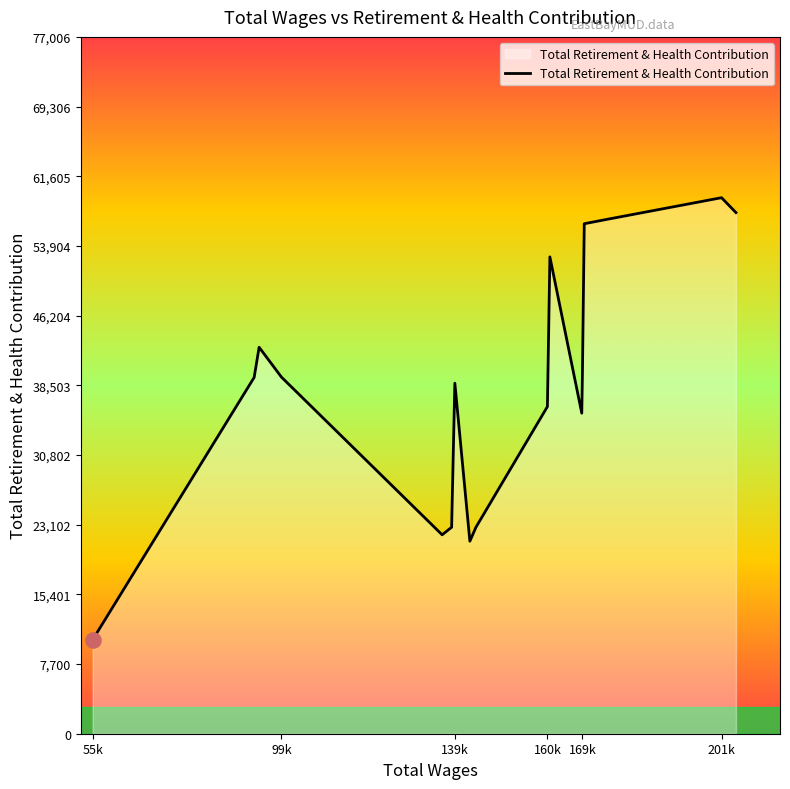

What is the difference between the maximum and minimum values?

48858